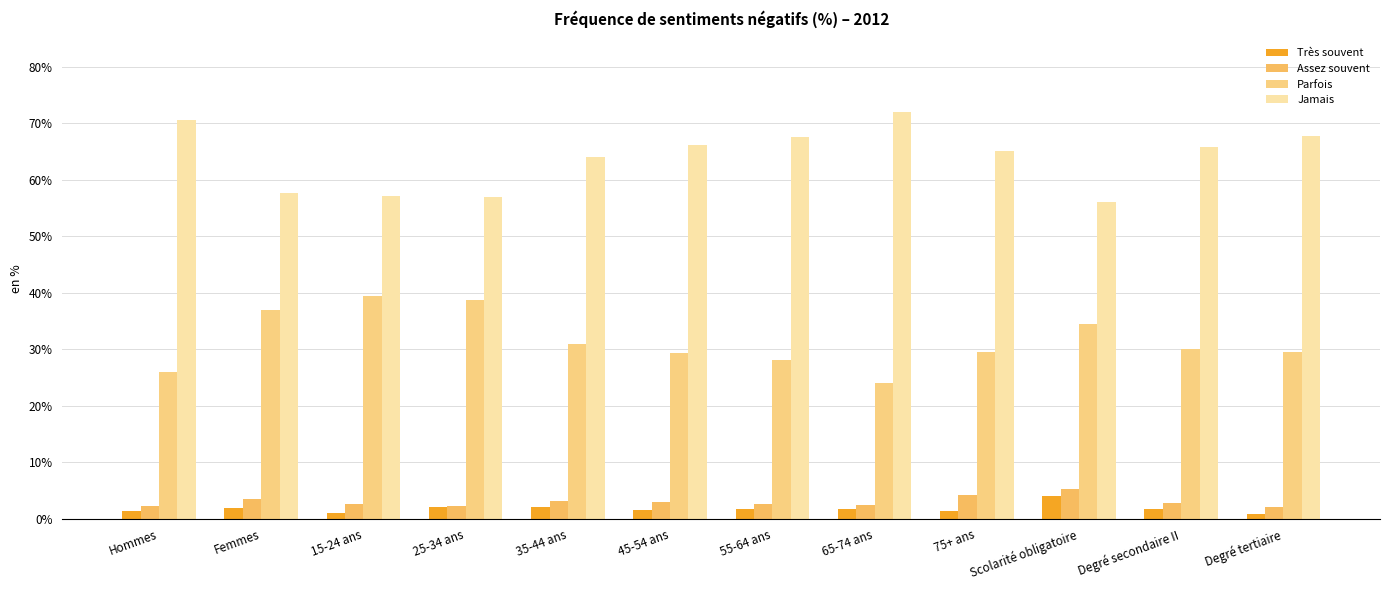

What is the minimum value shown in the chart?

0.8